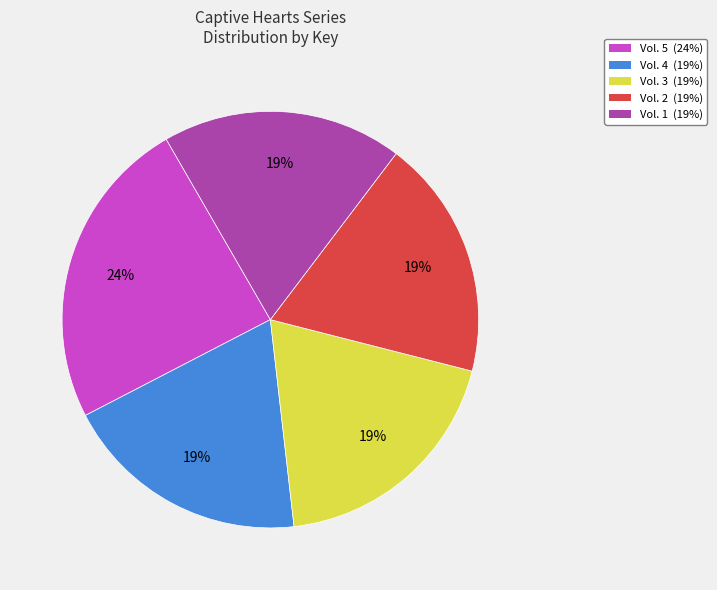

To the nearest percent, what portion does Vol. 3 represent?

19%